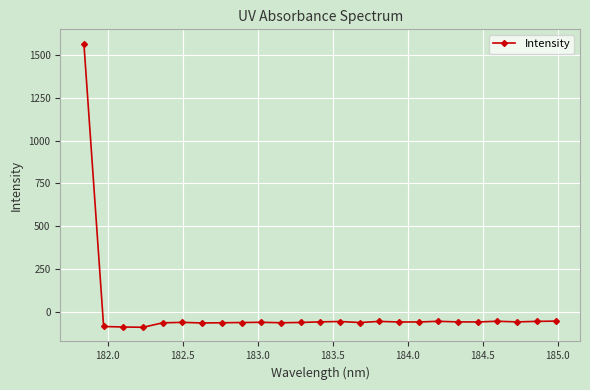

What is the value of the 5th point from the left?

-62.6